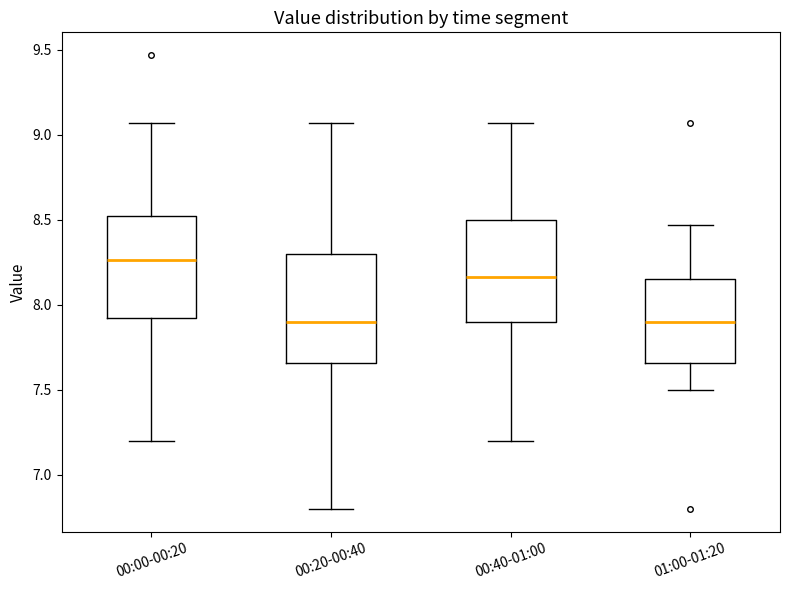

Which box has the highest median line?

00:00-00:20